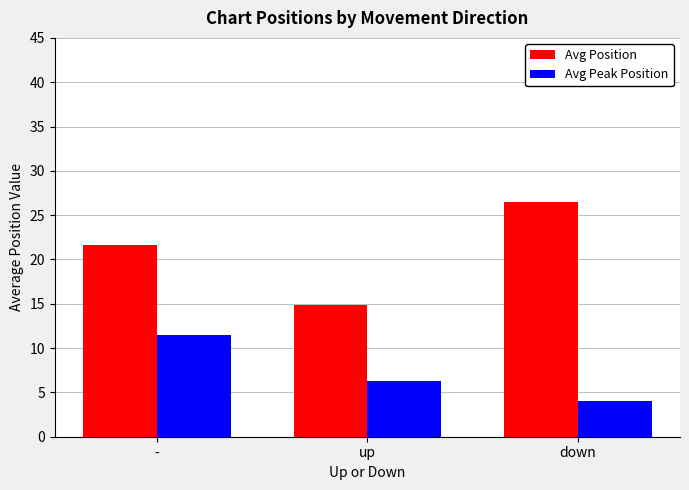

Which series has the largest total across all categories?

Avg Position